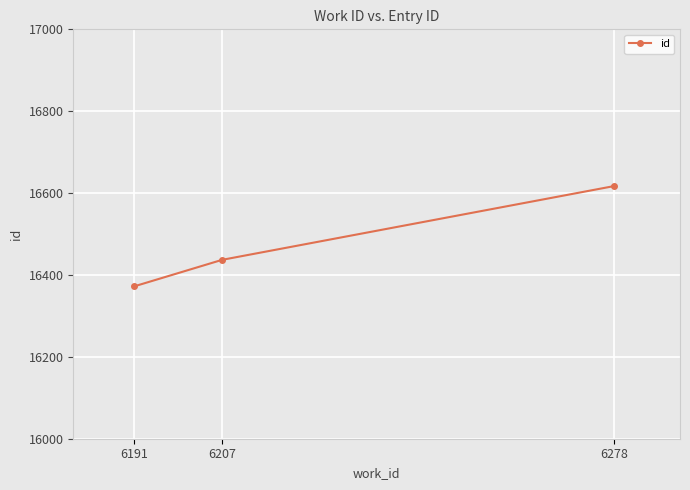

Rank the categories by value from highest to lowest.

6278, 6207, 6191